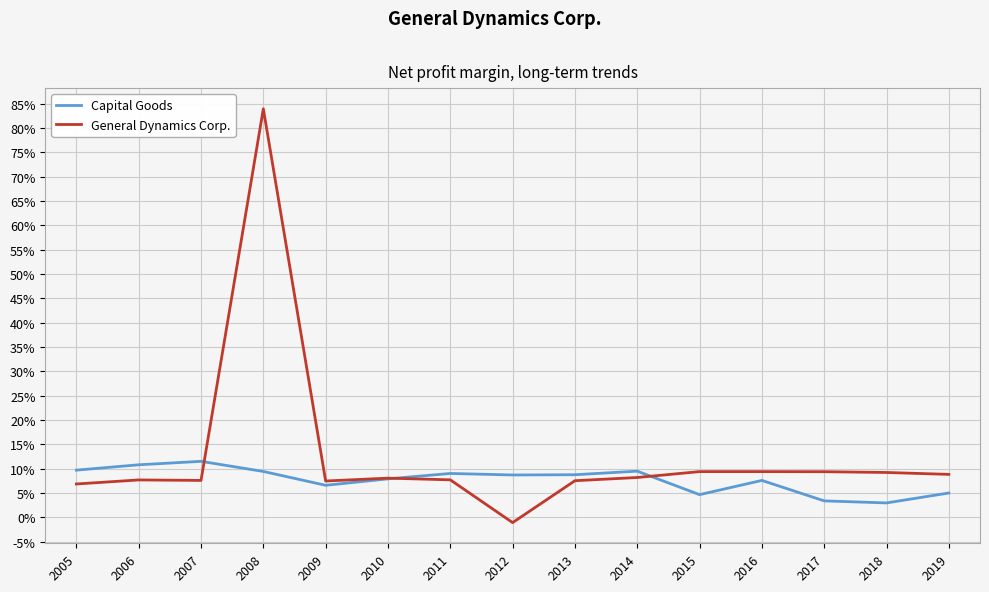

What are all the series names shown in the legend?

Capital Goods, General Dynamics Corp.